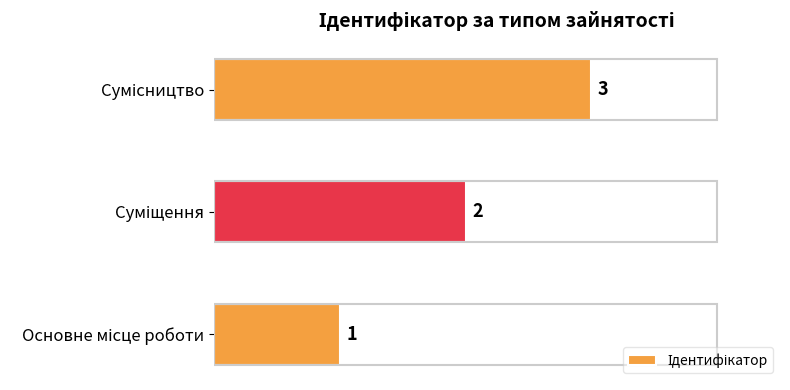

What is the sum of all values?

6